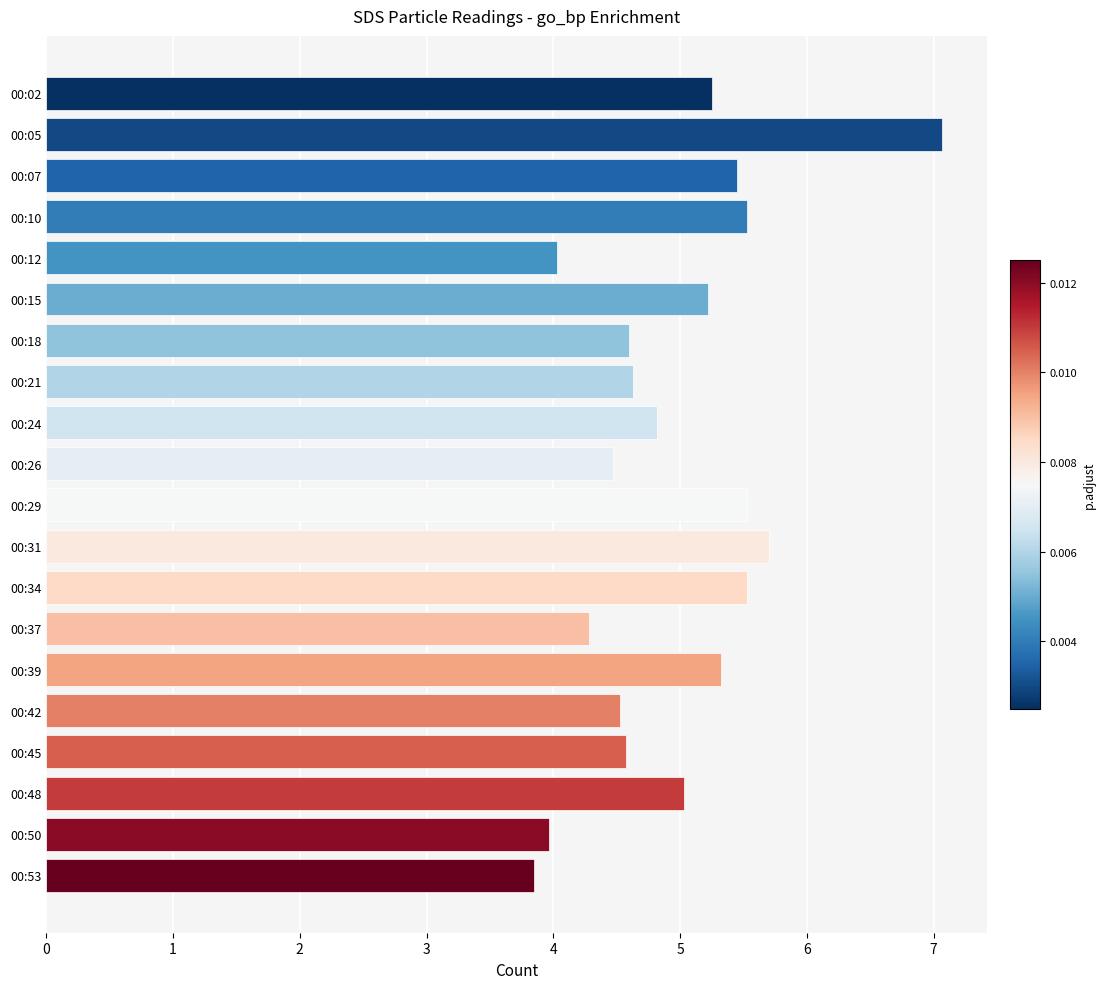

What is the average value?

5.0